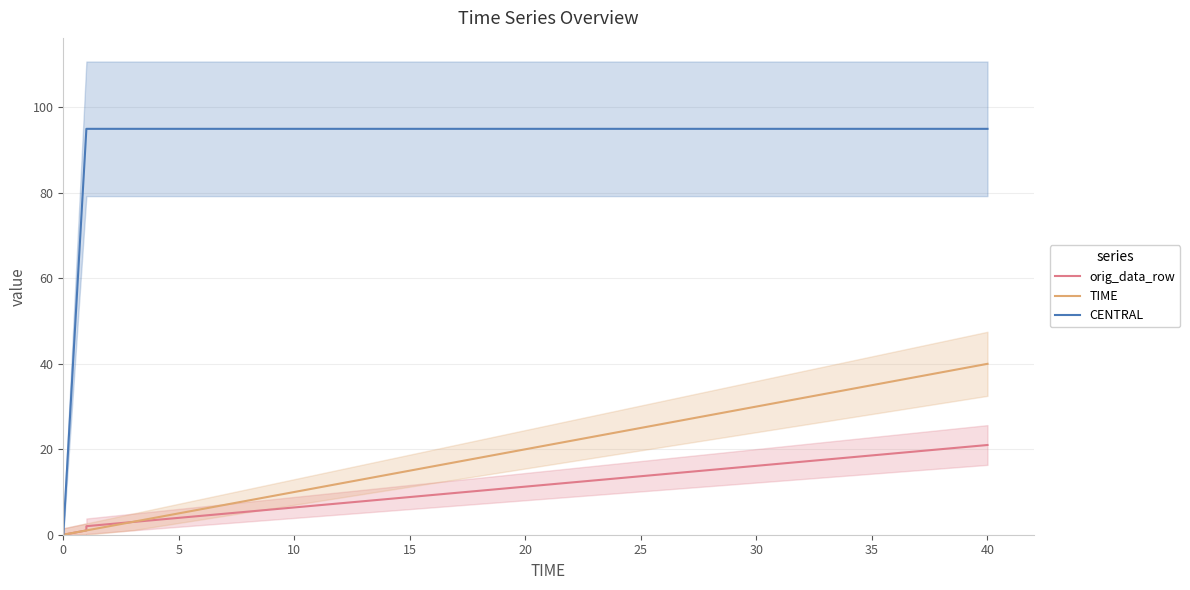

True or false: CENTRAL and orig_data_row intersect in this chart.

False